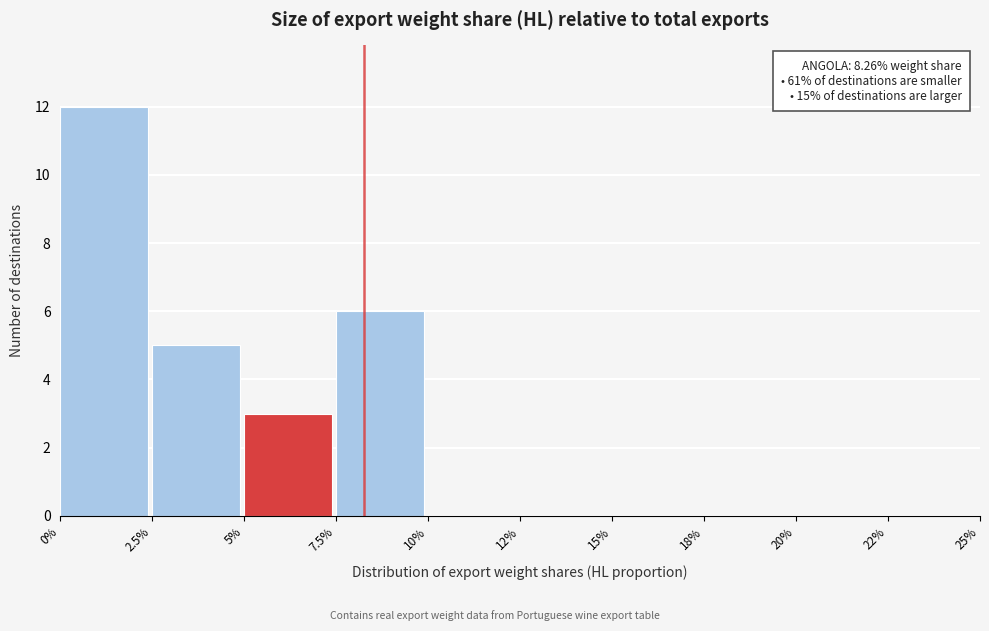

Reading left to right, list all the values displayed in this chart.

0%=12	2.5%=5	5%=3	7.5%=6	10%=0	12%=0	15%=0	18%=0	20%=0	22%=0